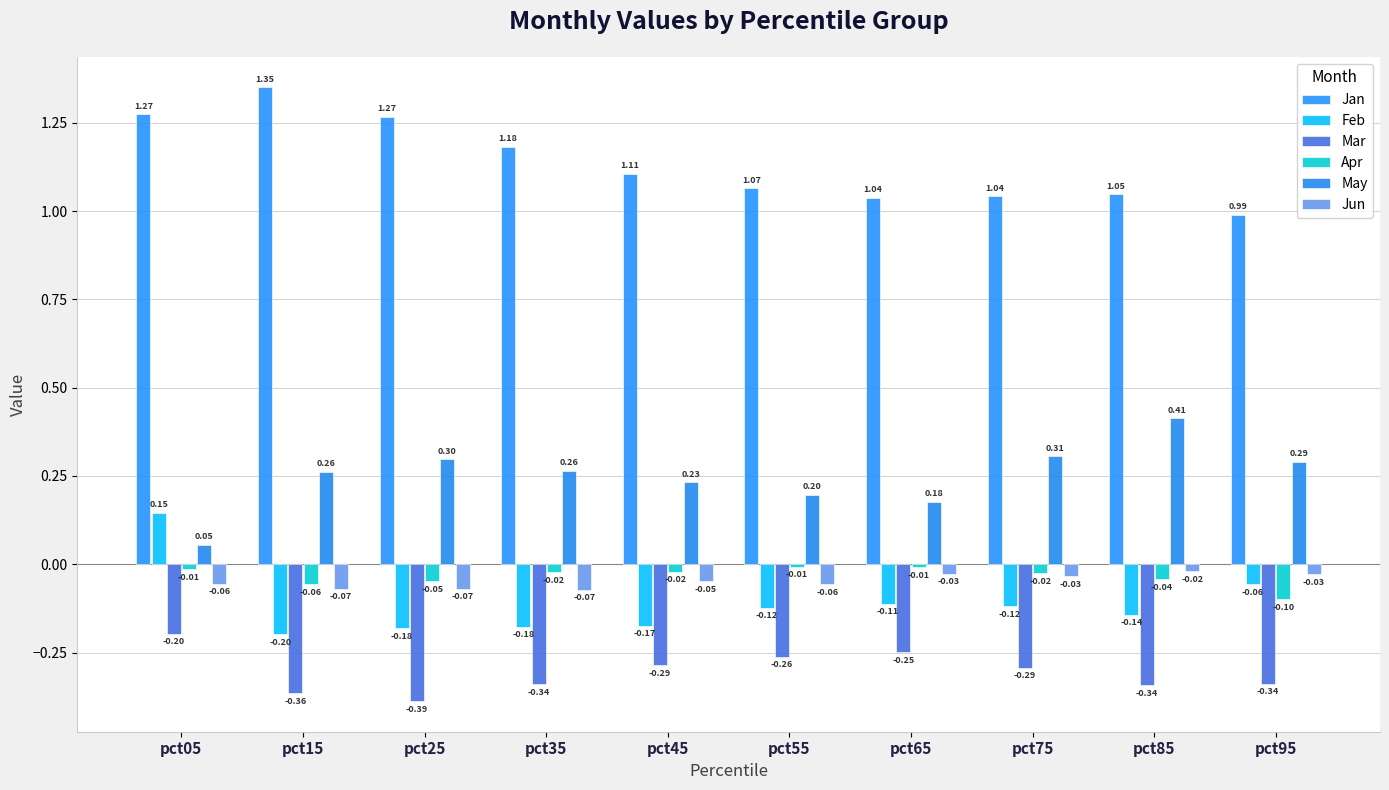

At which category is the sum across all series the highest?

pct05